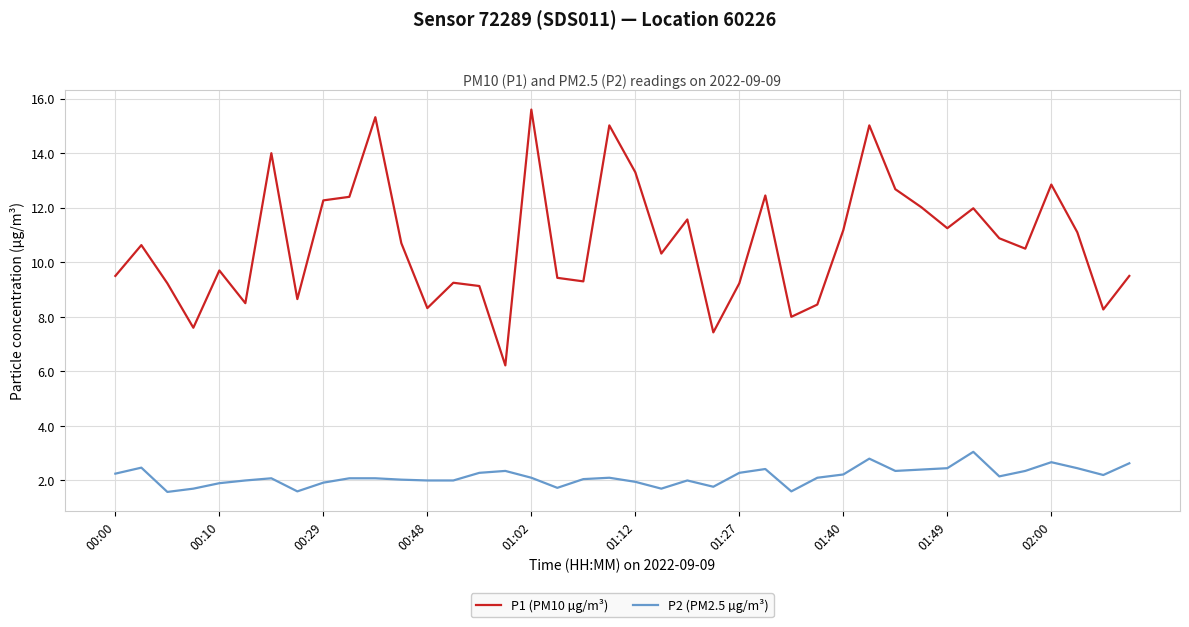

List the series in order of their peak value, lowest first.

P2 (PM2.5 µg/m³), P1 (PM10 µg/m³)